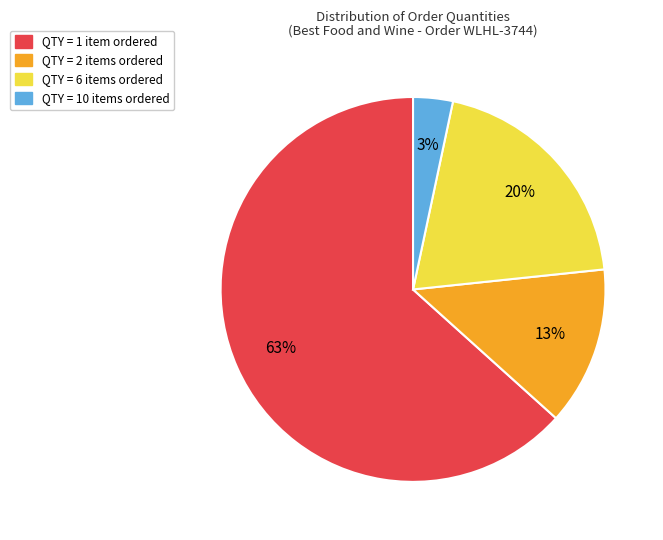

Does any single category account for the majority?

Yes